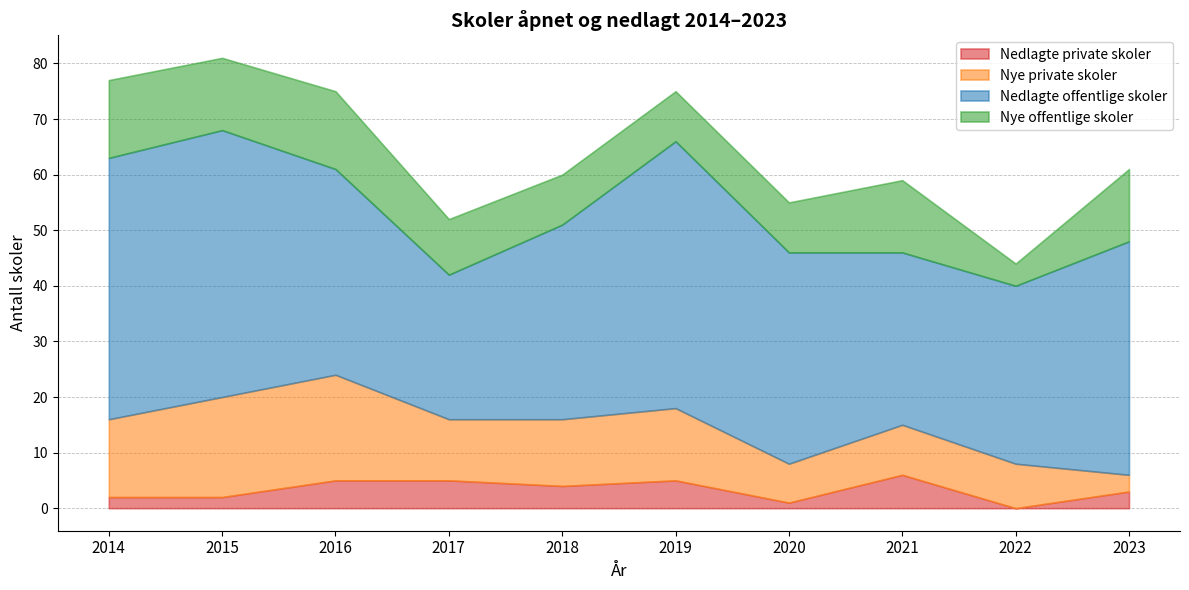

How many lines are shown in the chart?

4